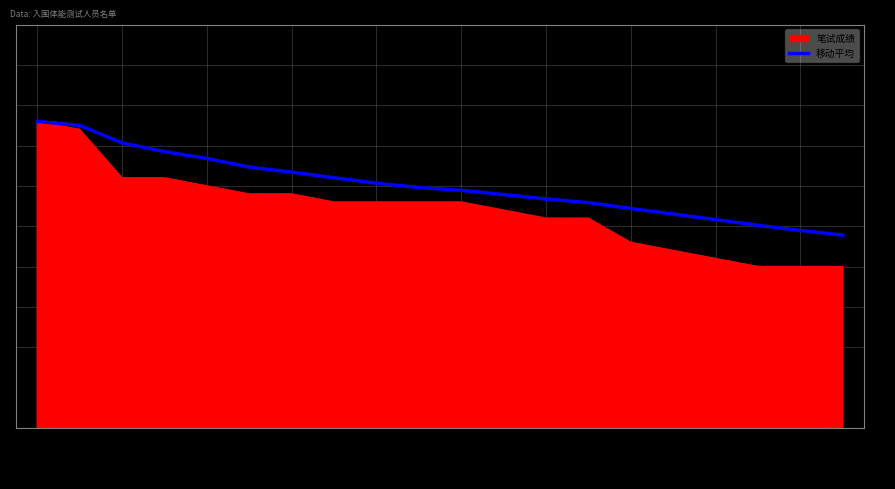

Which series has the largest total across all categories?

移动平均